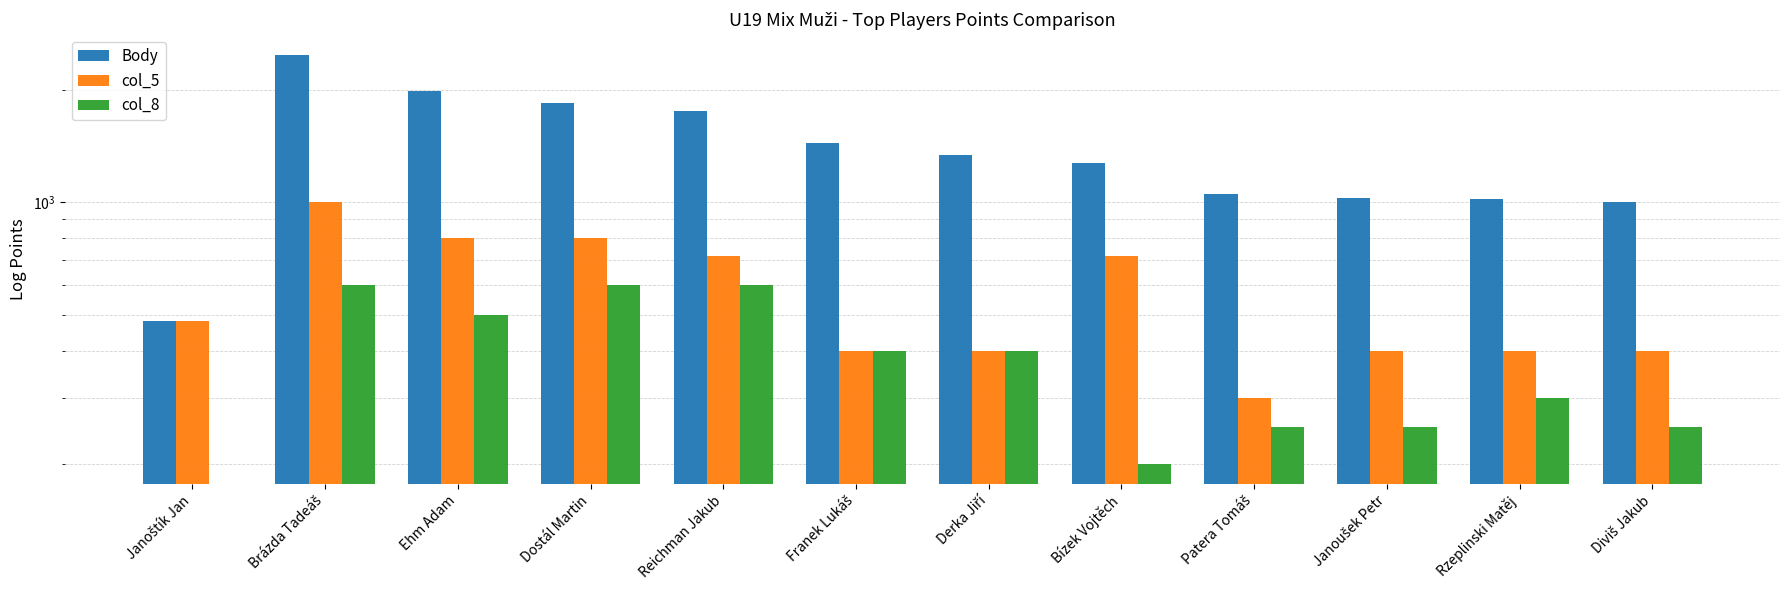

What is the total value across all series at Reichman Jakub?

3070